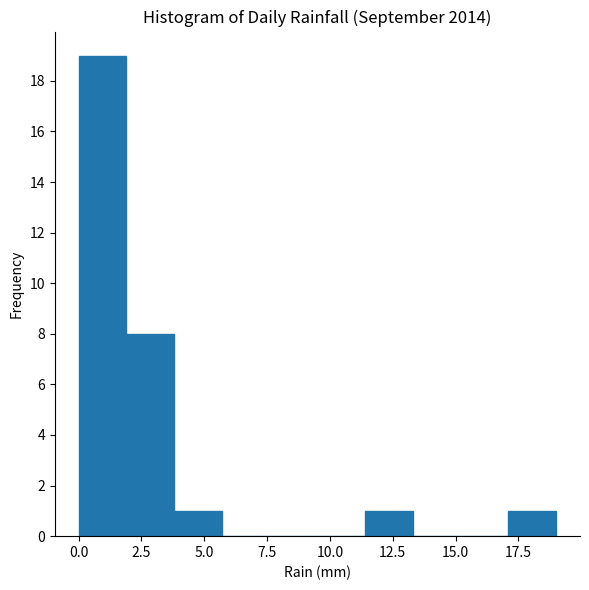

Read against the x-axis, roughly where is the centre of the tallest bar?

1.0